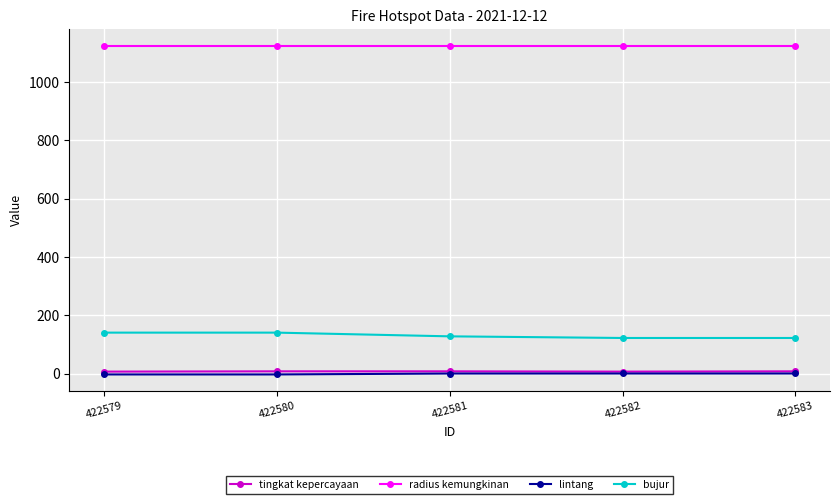

What is the difference between the maximum and minimum values in the bujur series?

18.4